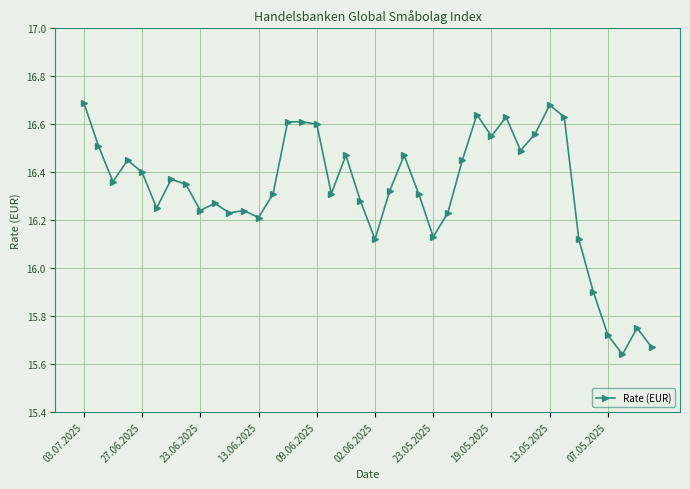

What is the sum of all values?

652.8